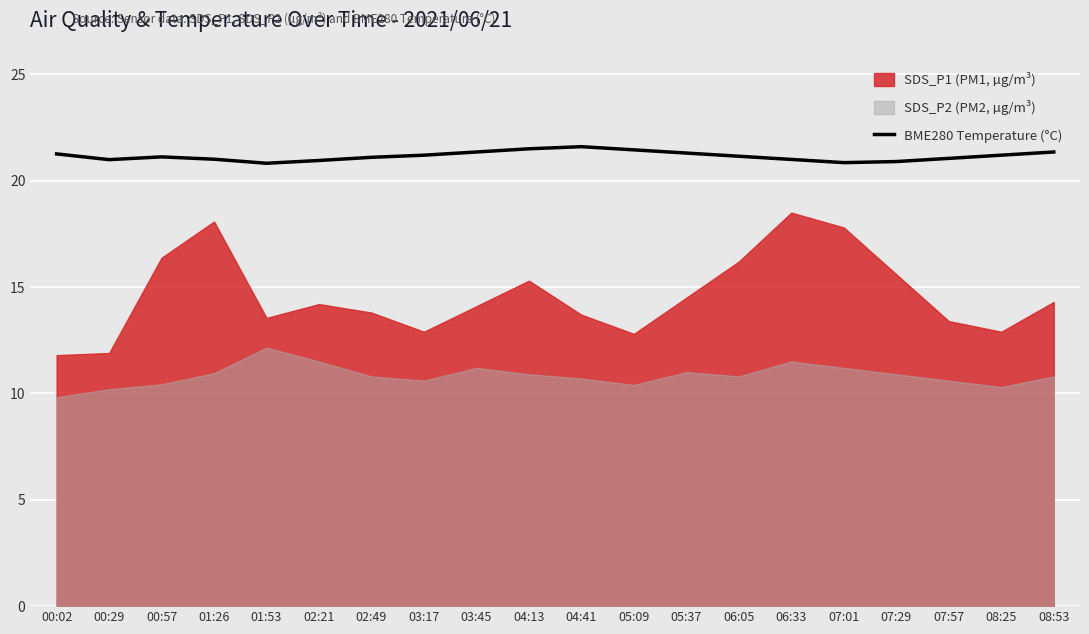

True or false: the data has more than 1 interior local peaks.

True